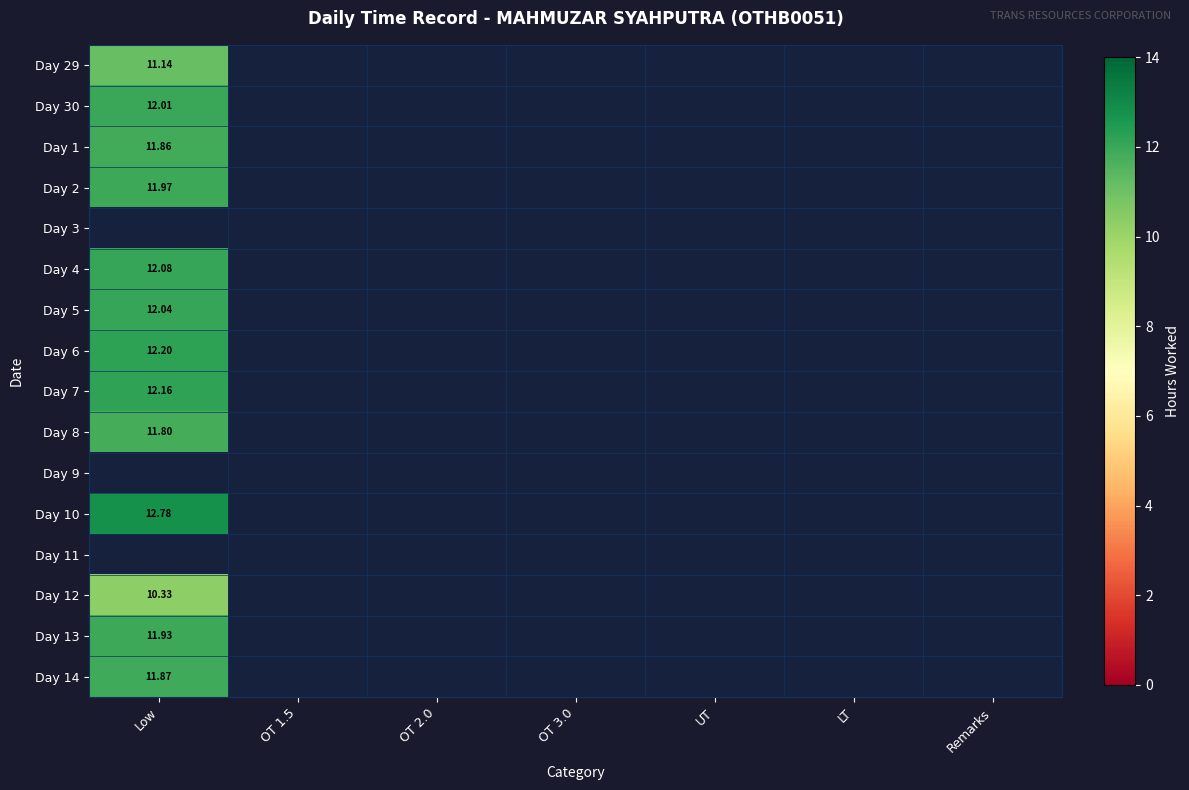

At which label does Day 2 reach its peak?

Low